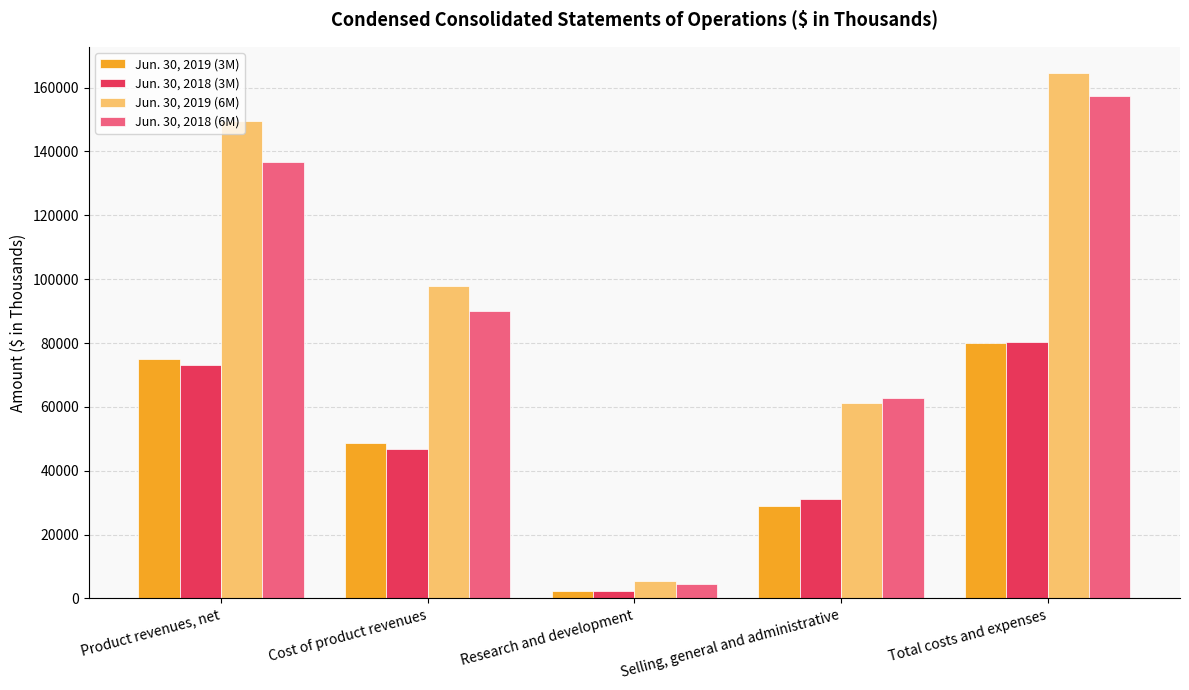

What is the value of the Jun. 30, 2019 (6M) bar at the 2nd from the left?

97818